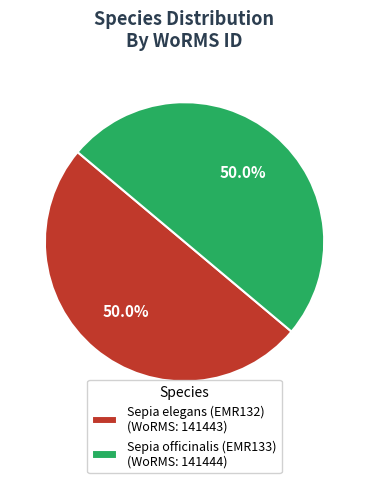

Count the number of slices in the pie.

2